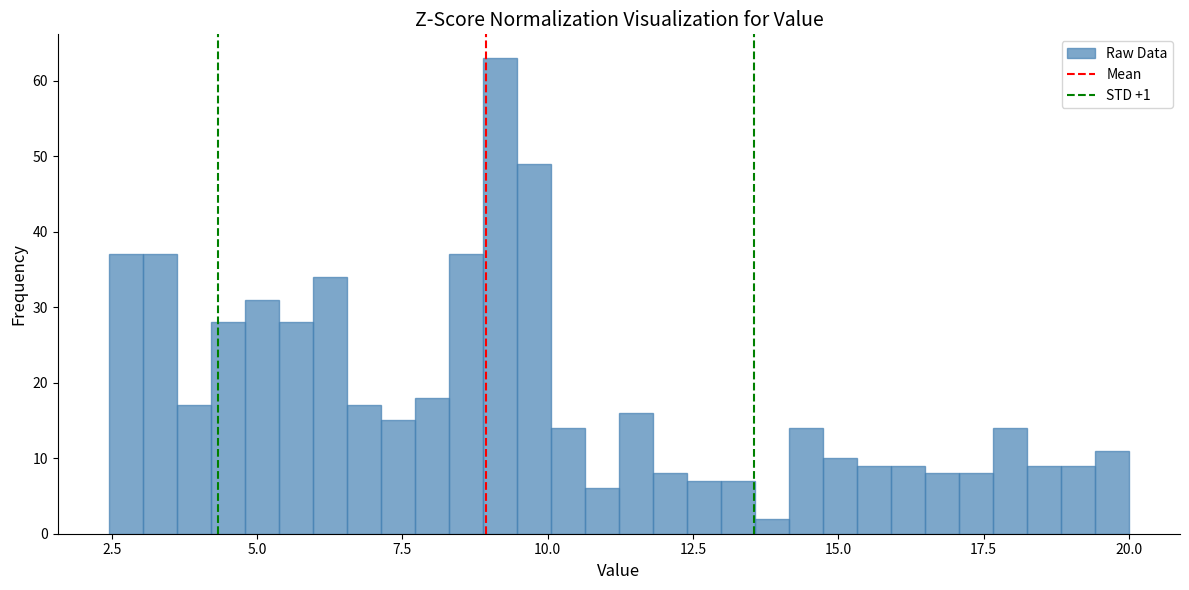

Read against the x-axis, roughly where is the centre of the tallest bar?

9.0